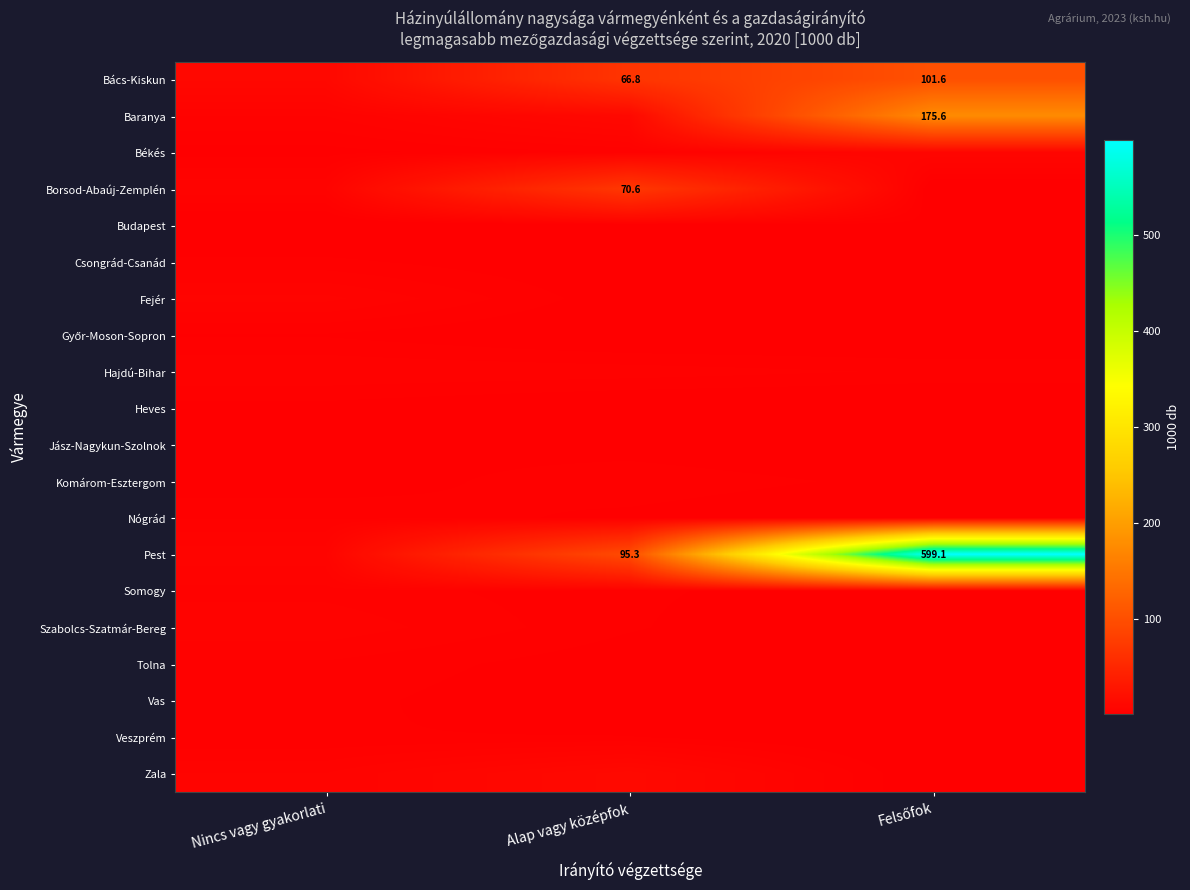

The value of Heves at Nincs vagy gyakorlati is 3.1. True or false?

False